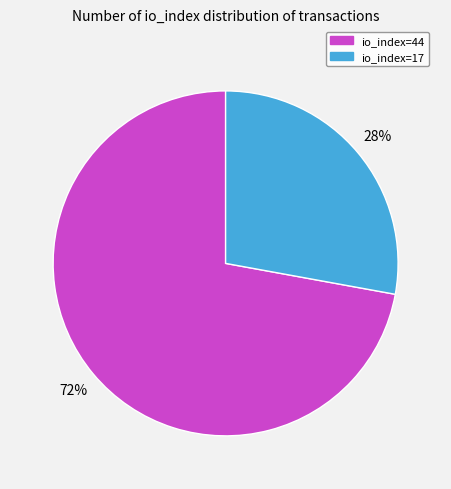

Is there a majority slice in this chart?

Yes